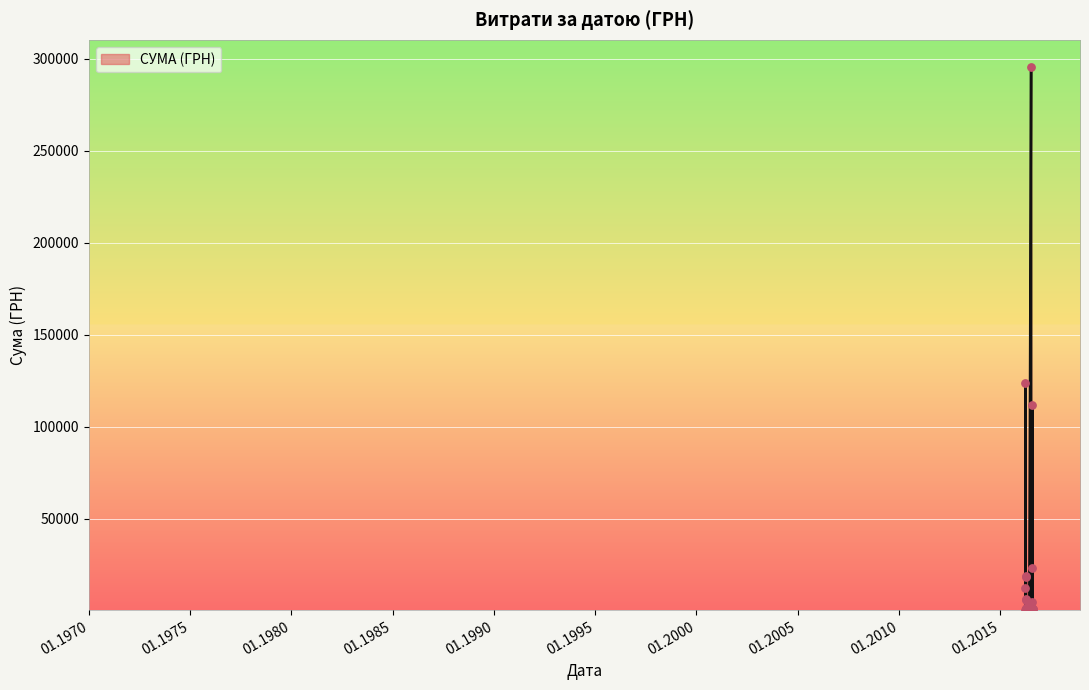

What is the maximum value shown in the chart?

295638.6